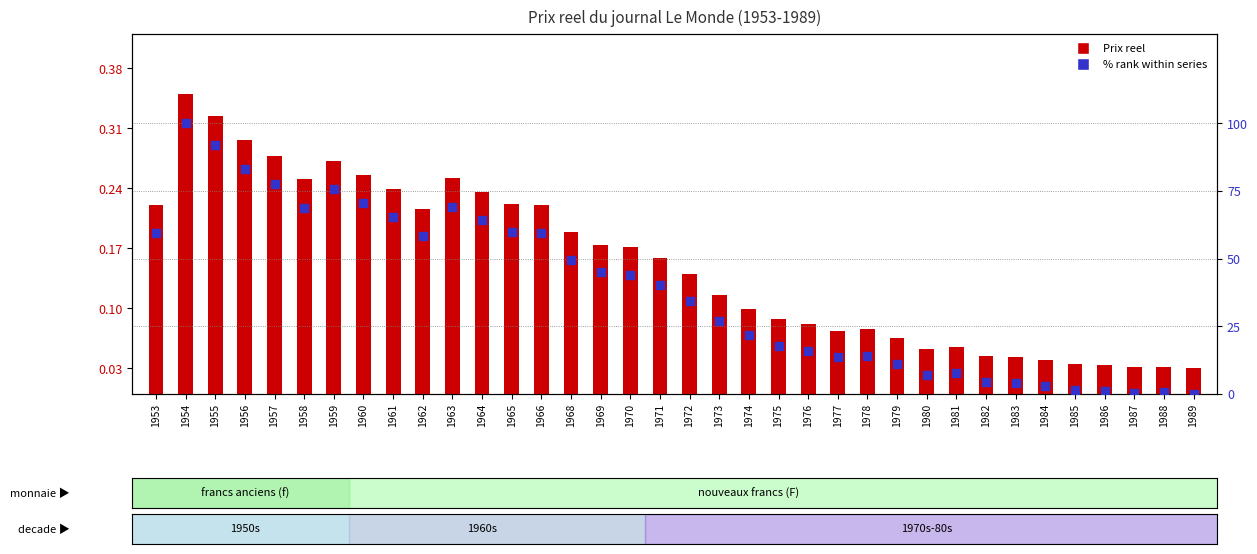

At how many categories does at least one series exceed 14?

24